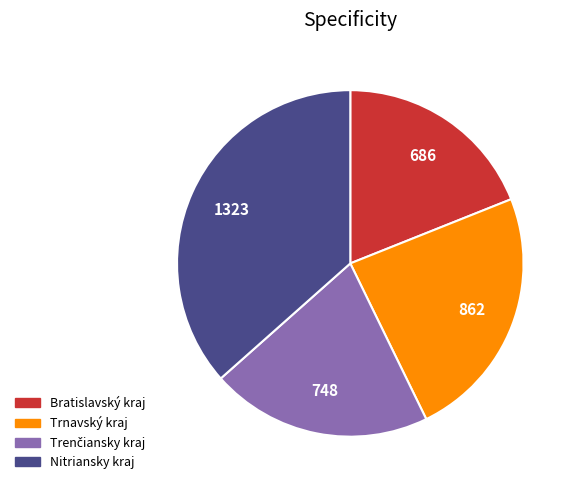

Which slice is the largest?

Nitriansky kraj